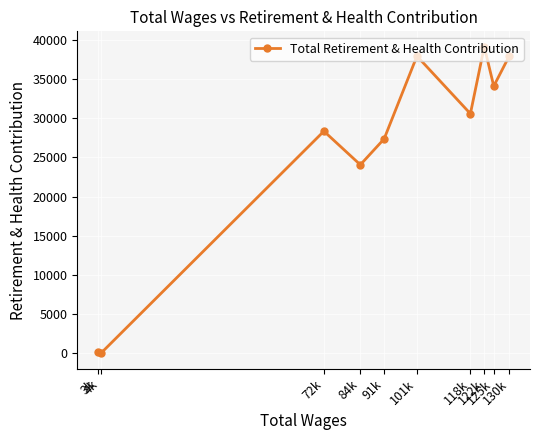

How many values are below 30565?

5